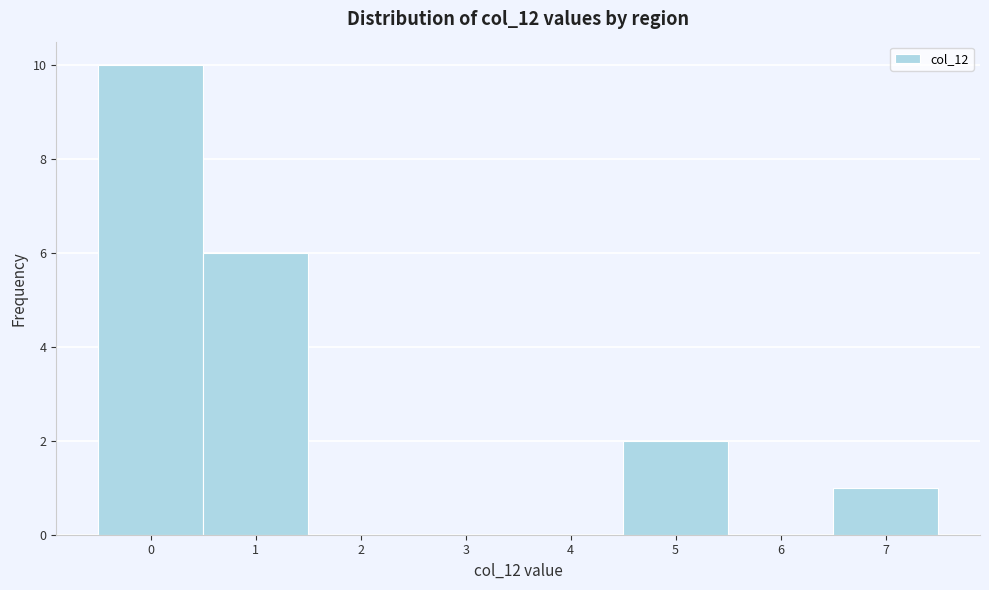

Reading left to right, list every bar in this chart as the range it spans on the x-axis followed by its height. The values are not printed on the chart, so give them approximately, as read against the axis.

-0.5 to 0.5: 10
0.5 to 1.5: 6
1.5 to 2.5: 0
2.5 to 3.5: 0
3.5 to 4.5: 0
4.5 to 5.5: 2
5.5 to 6.5: 0
6.5 to 7.5: 1